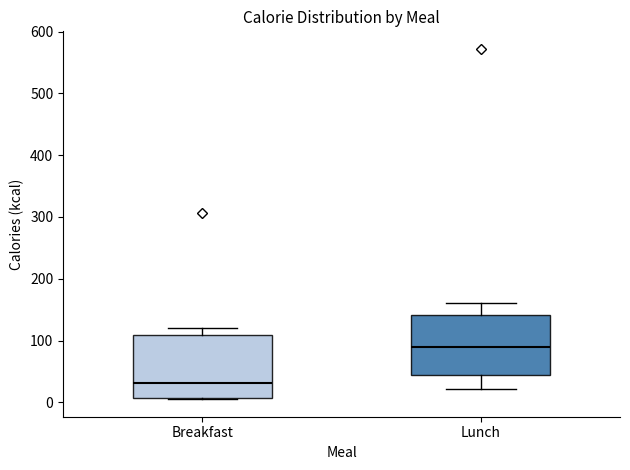

Where does the upper whisker of the box for Breakfast end on the y-axis? The values are not printed on the chart, so give them approximately, as read against the axis.

120